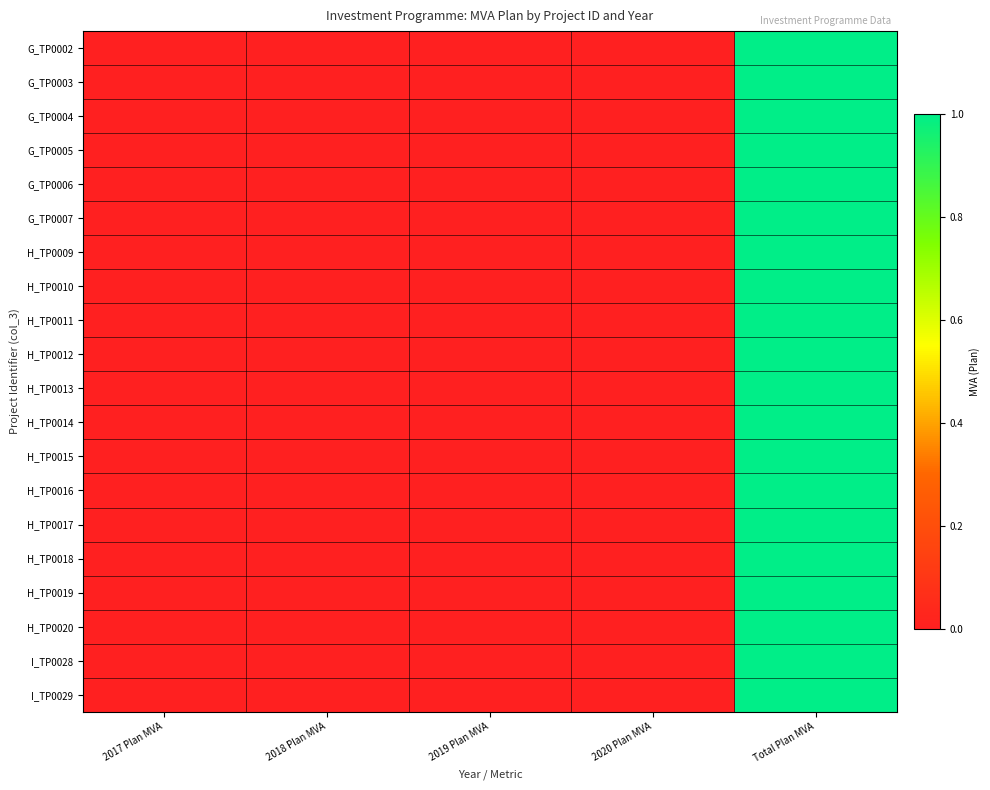

Reading right to left, extract all data points from this chart.

G_TP0002: Total Plan MVA=1	2020 Plan MVA=0	2019 Plan MVA=0	2018 Plan MVA=0	2017 Plan MVA=0
G_TP0003: Total Plan MVA=1	2020 Plan MVA=0	2019 Plan MVA=0	2018 Plan MVA=0	2017 Plan MVA=0
G_TP0004: Total Plan MVA=1	2020 Plan MVA=0	2019 Plan MVA=0	2018 Plan MVA=0	2017 Plan MVA=0
G_TP0005: Total Plan MVA=1	2020 Plan MVA=0	2019 Plan MVA=0	2018 Plan MVA=0	2017 Plan MVA=0
G_TP0006: Total Plan MVA=1	2020 Plan MVA=0	2019 Plan MVA=0	2018 Plan MVA=0	2017 Plan MVA=0
G_TP0007: Total Plan MVA=1	2020 Plan MVA=0	2019 Plan MVA=0	2018 Plan MVA=0	2017 Plan MVA=0
H_TP0009: Total Plan MVA=1	2020 Plan MVA=0	2019 Plan MVA=0	2018 Plan MVA=0	2017 Plan MVA=0
H_TP0010: Total Plan MVA=1	2020 Plan MVA=0	2019 Plan MVA=0	2018 Plan MVA=0	2017 Plan MVA=0
H_TP0011: Total Plan MVA=1	2020 Plan MVA=0	2019 Plan MVA=0	2018 Plan MVA=0	2017 Plan MVA=0
H_TP0012: Total Plan MVA=1	2020 Plan MVA=0	2019 Plan MVA=0	2018 Plan MVA=0	2017 Plan MVA=0
H_TP0013: Total Plan MVA=1	2020 Plan MVA=0	2019 Plan MVA=0	2018 Plan MVA=0	2017 Plan MVA=0
H_TP0014: Total Plan MVA=1	2020 Plan MVA=0	2019 Plan MVA=0	2018 Plan MVA=0	2017 Plan MVA=0
H_TP0015: Total Plan MVA=1	2020 Plan MVA=0	2019 Plan MVA=0	2018 Plan MVA=0	2017 Plan MVA=0
H_TP0016: Total Plan MVA=1	2020 Plan MVA=0	2019 Plan MVA=0	2018 Plan MVA=0	2017 Plan MVA=0
H_TP0017: Total Plan MVA=1	2020 Plan MVA=0	2019 Plan MVA=0	2018 Plan MVA=0	2017 Plan MVA=0
H_TP0018: Total Plan MVA=1	2020 Plan MVA=0	2019 Plan MVA=0	2018 Plan MVA=0	2017 Plan MVA=0
H_TP0019: Total Plan MVA=1	2020 Plan MVA=0	2019 Plan MVA=0	2018 Plan MVA=0	2017 Plan MVA=0
H_TP0020: Total Plan MVA=1	2020 Plan MVA=0	2019 Plan MVA=0	2018 Plan MVA=0	2017 Plan MVA=0
I_TP0028: Total Plan MVA=1	2020 Plan MVA=0	2019 Plan MVA=0	2018 Plan MVA=0	2017 Plan MVA=0
I_TP0029: Total Plan MVA=1	2020 Plan MVA=0	2019 Plan MVA=0	2018 Plan MVA=0	2017 Plan MVA=0